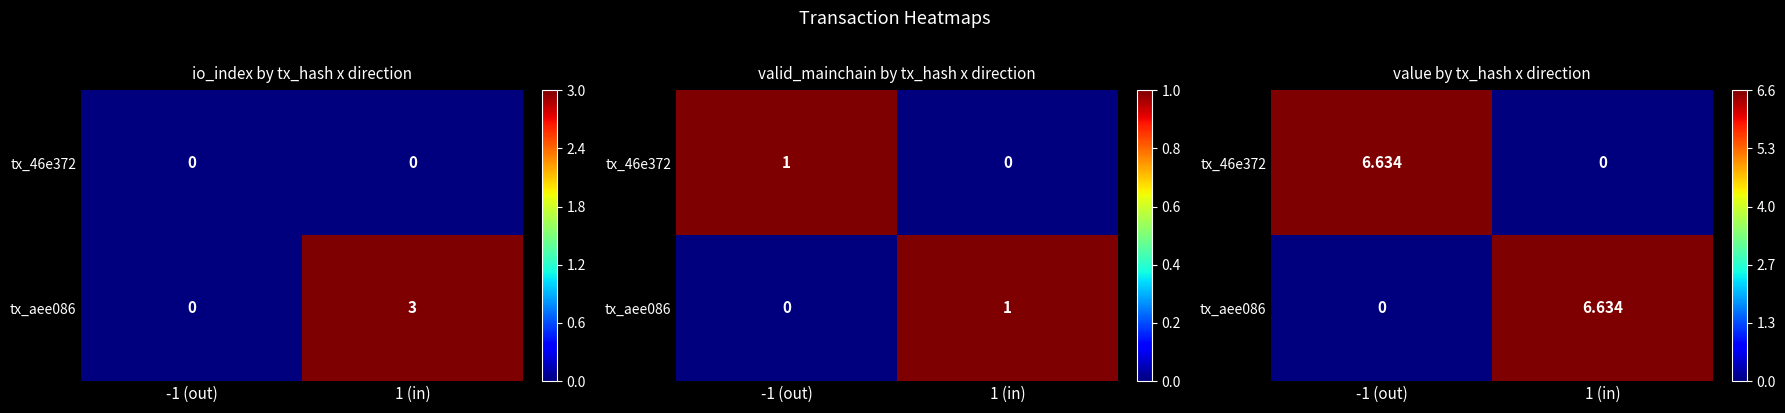

What is the highest value of the tx_aee086 series?

6.6